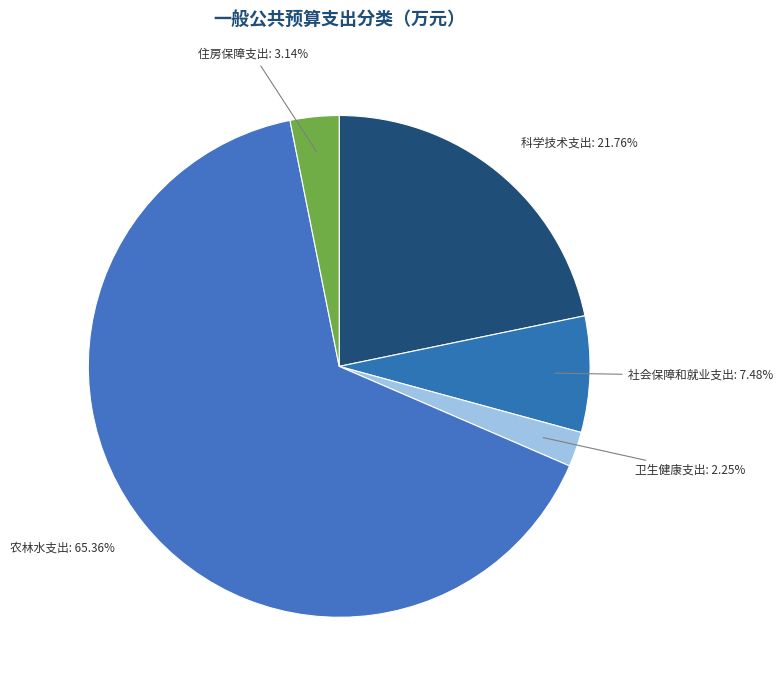

Which category has the smallest portion of the pie?

卫生健康支出